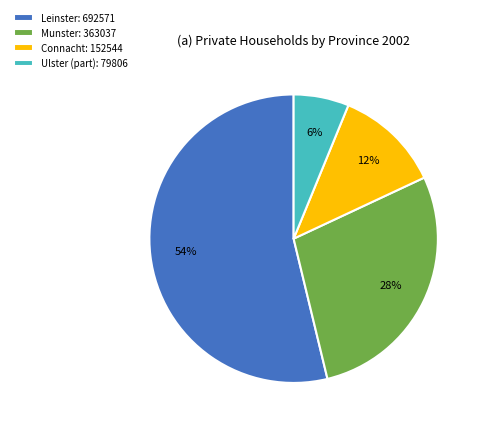

How many slices are in this pie chart?

4